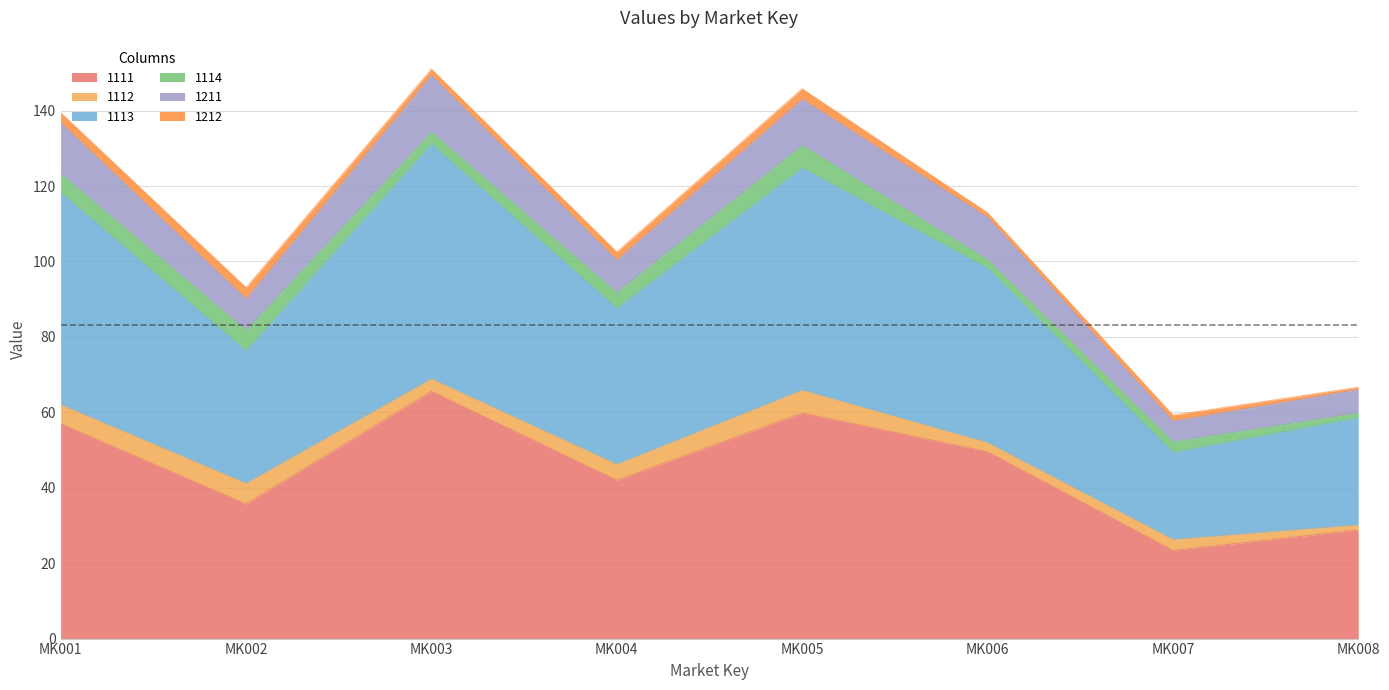

Reading left to right, transcribe all the data shown in this chart.

1111: 56.9	35.6	65.6	42.0	59.8	49.5	23.4	28.8
1112: 5.1	5.5	3.3	4.2	6.1	2.4	2.9	1.3
1113: 56.2	35.1	62.2	41.4	58.9	46.2	23.1	28.4
1114: 5.0	5.5	3.3	4.2	6.0	2.4	2.9	1.3
1211: 13.5	8.3	15.0	8.6	12.3	11.2	5.5	6.2
1212: 2.7	2.9	1.7	2.1	2.8	1.2	1.5	0.6